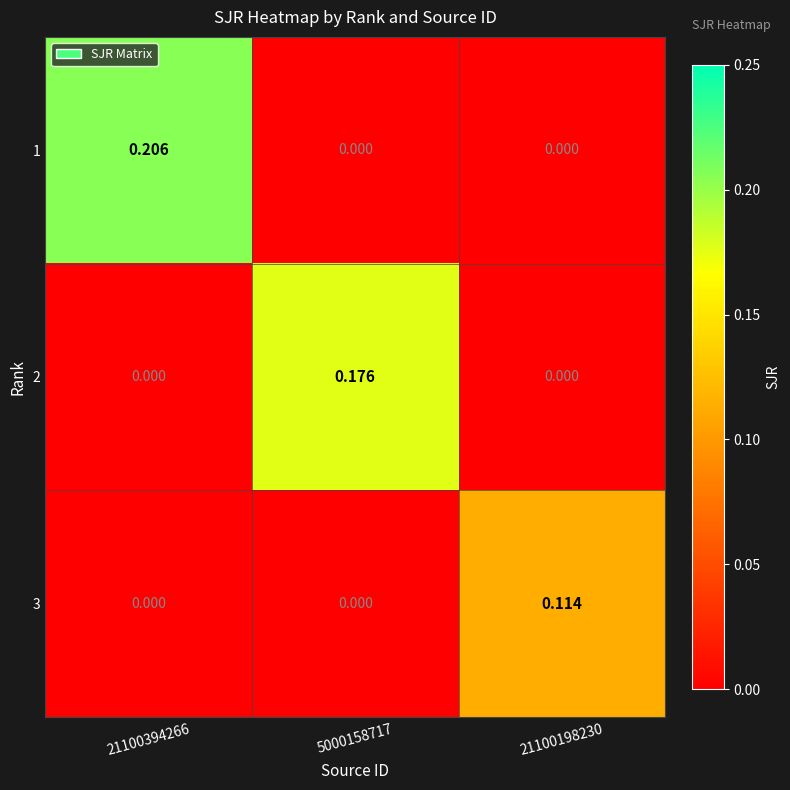

Is the value of 2 at 5000158717 greater than the value of 1 at 5000158717?

Yes